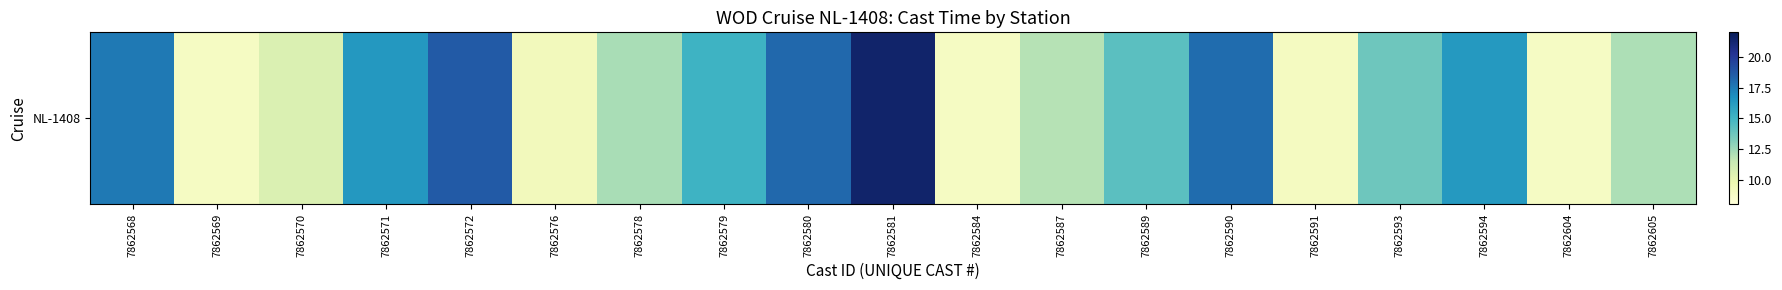

Between 7862589 and 7862590, which is larger?

7862590